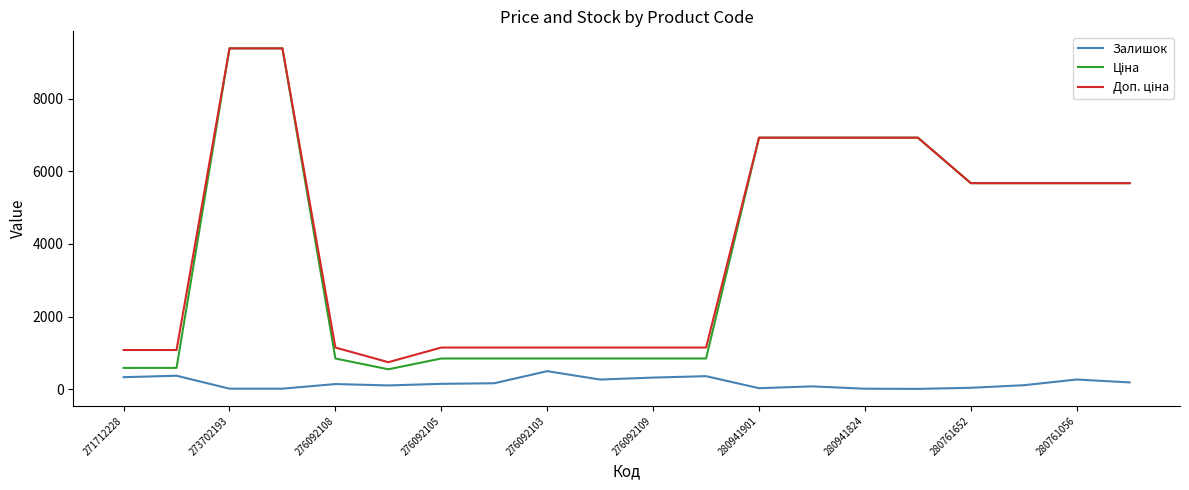

What is the maximum value shown in the chart?

9384.0